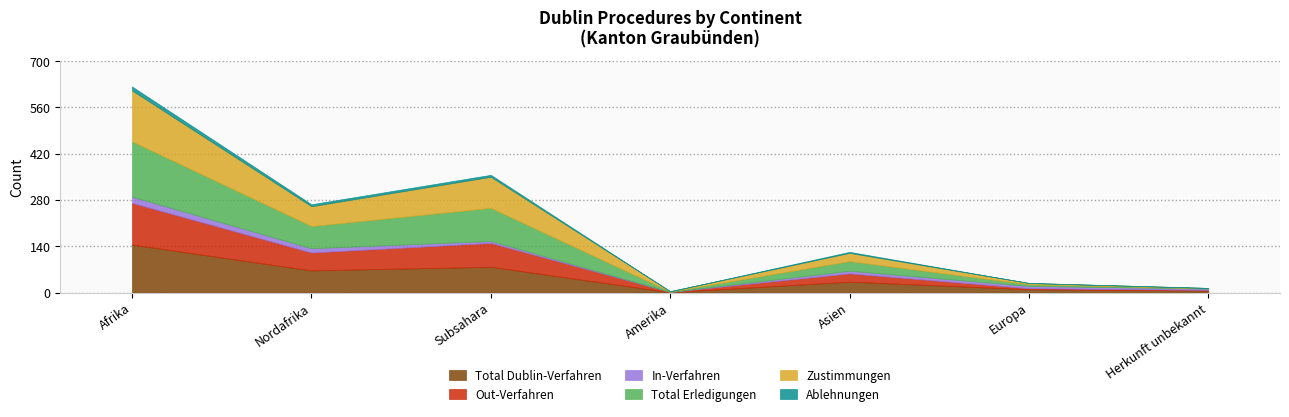

Is the value of Total Dublin-Verfahren at Afrika greater than the value of Ablehnungen at Asien?

Yes